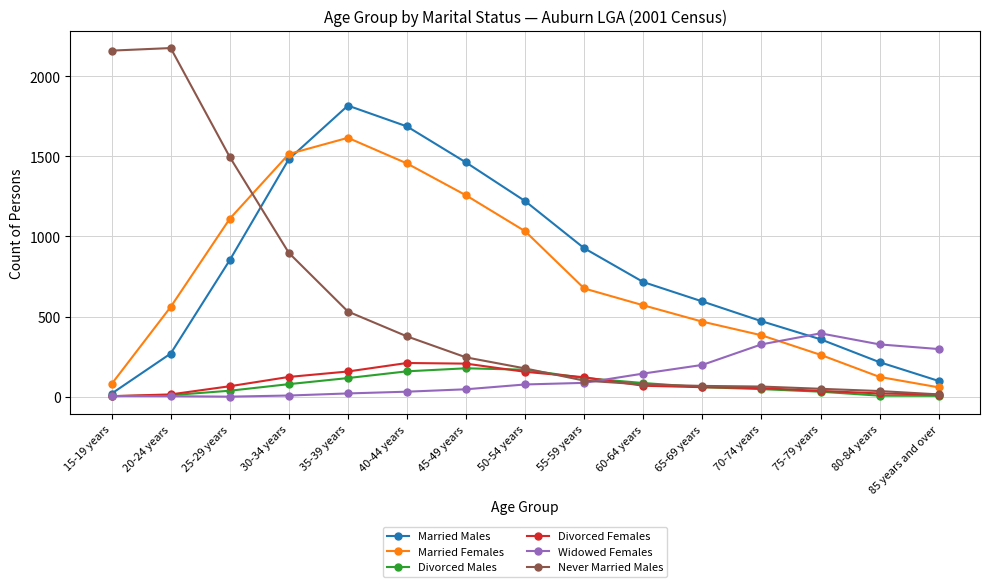

What are all the series names shown in the legend?

Married Males, Married Females, Divorced Males, Divorced Females, Widowed Females, Never Married Males